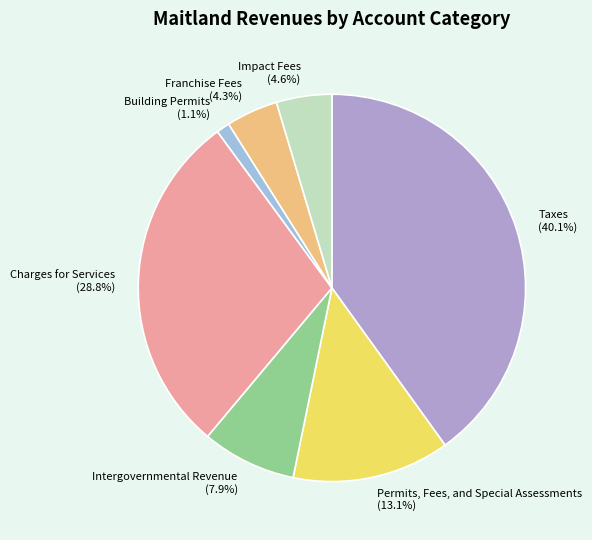

Count the number of slices in the pie.

7